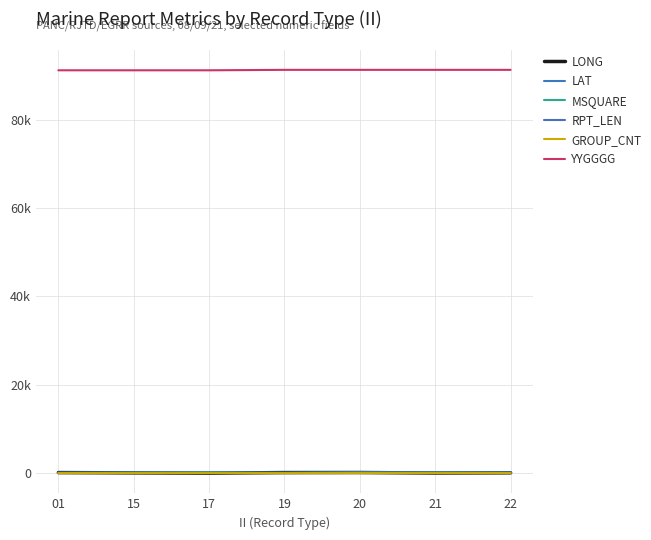

Is this an area chart (filled region under the line)?

No